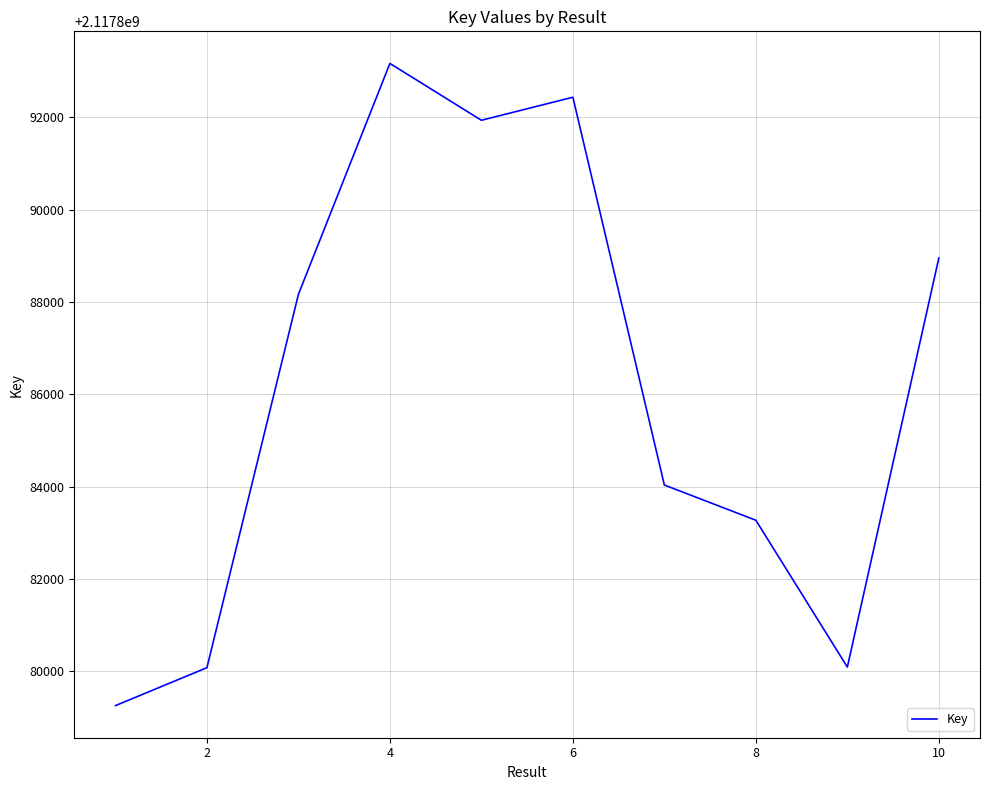

What is the smallest value displayed?

2117879258